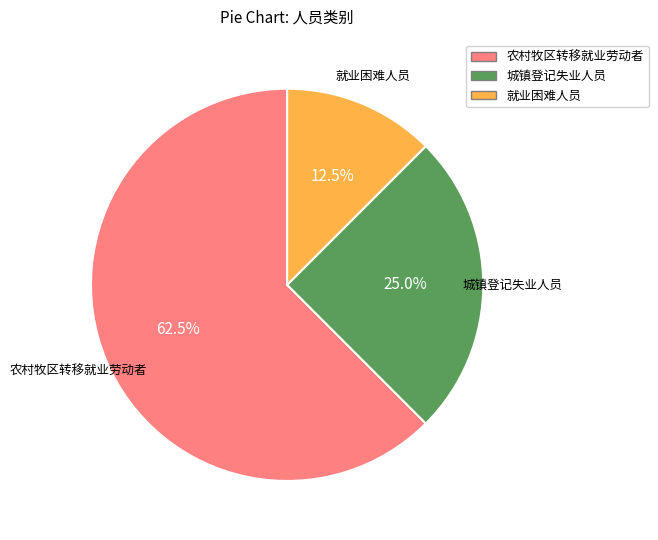

Which category has the smallest portion of the pie?

就业困难人员